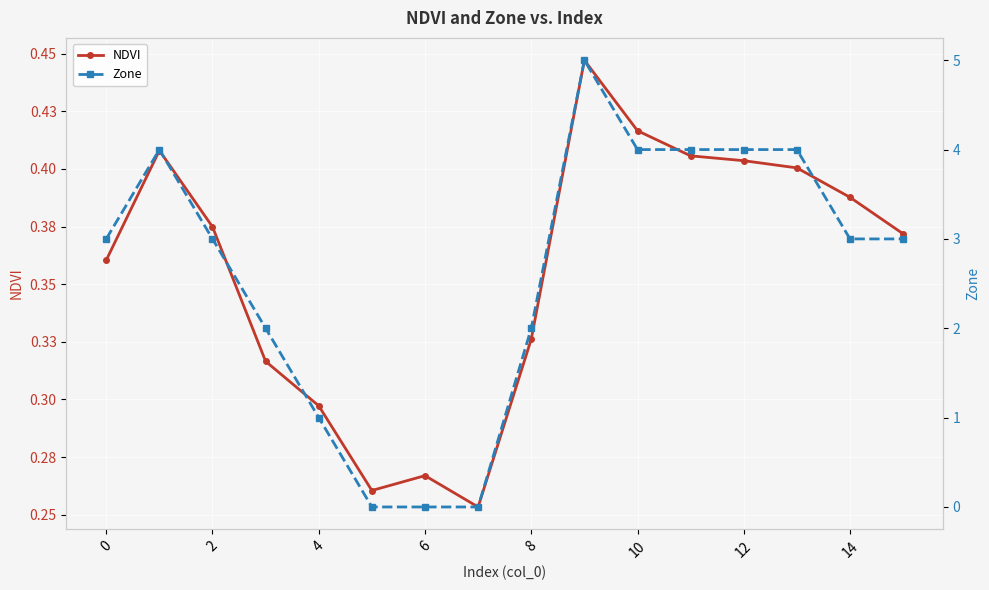

After their last crossing, which series has the higher values: NDVI or Zone?

Zone